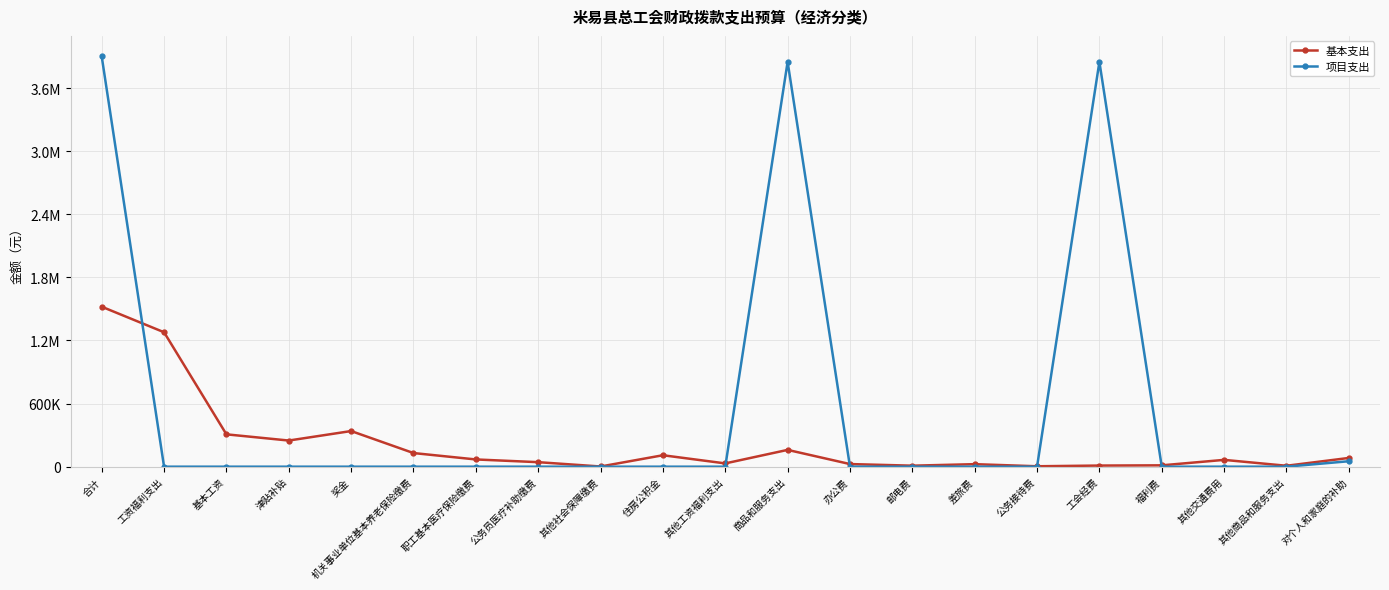

Does the chart display data point markers on the line(s)?

Yes